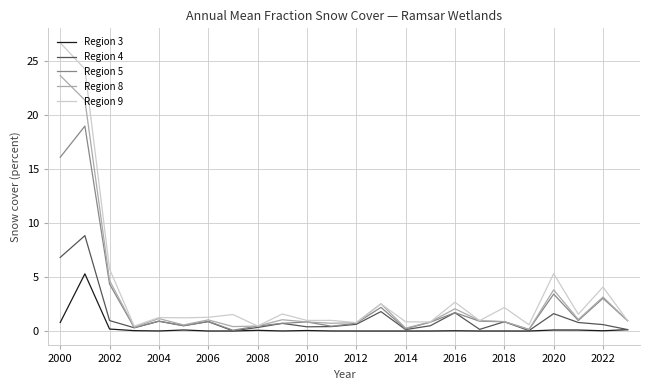

What is the greatest value displayed?

26.7